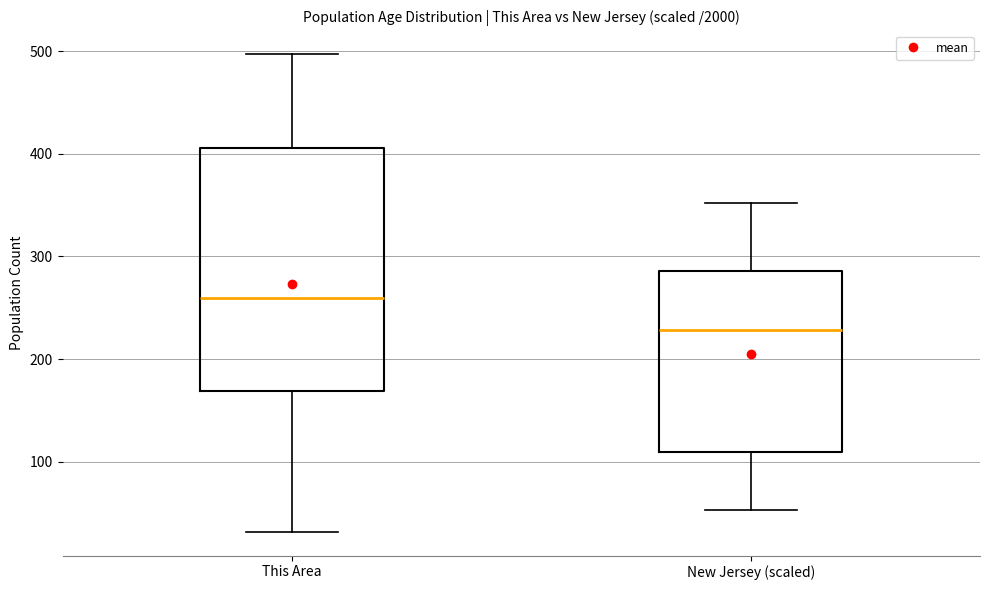

Where does the lower whisker of the box for This Area end on the y-axis? The values are not printed on the chart, so give them approximately, as read against the axis.

30